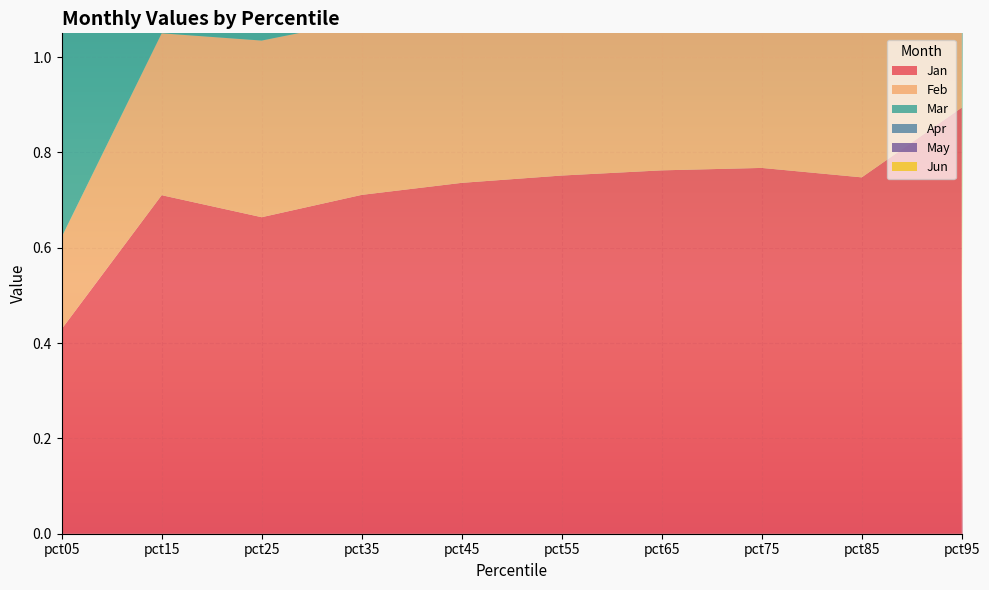

Reading left to right, transcribe all the data shown in this chart.

Jan: pct05=0.4	pct15=0.7	pct25=0.7	pct35=0.7	pct45=0.7	pct55=0.8	pct65=0.8	pct75=0.8	pct85=0.7	pct95=0.9
Feb: pct05=0.2	pct15=0.3	pct25=0.4	pct35=0.4	pct45=0.4	pct55=0.4	pct65=0.4	pct75=0.4	pct85=0.4	pct95=0.4
Mar: pct05=0.8	pct15=0.6	pct25=0.6	pct35=0.6	pct45=0.6	pct55=0.6	pct65=0.6	pct75=0.6	pct85=0.7	pct95=0.8
Apr: pct05=0.6	pct15=0.6	pct25=0.6	pct35=0.6	pct45=0.7	pct55=0.7	pct65=0.7	pct75=0.7	pct85=0.7	pct95=0.7
May: pct05=0.5	pct15=0.5	pct25=0.5	pct35=0.5	pct45=0.5	pct55=0.5	pct65=0.5	pct75=0.5	pct85=0.5	pct95=0.6
Jun: pct05=0.7	pct15=0.7	pct25=0.7	pct35=0.7	pct45=0.7	pct55=0.7	pct65=0.7	pct75=0.7	pct85=0.7	pct95=0.8